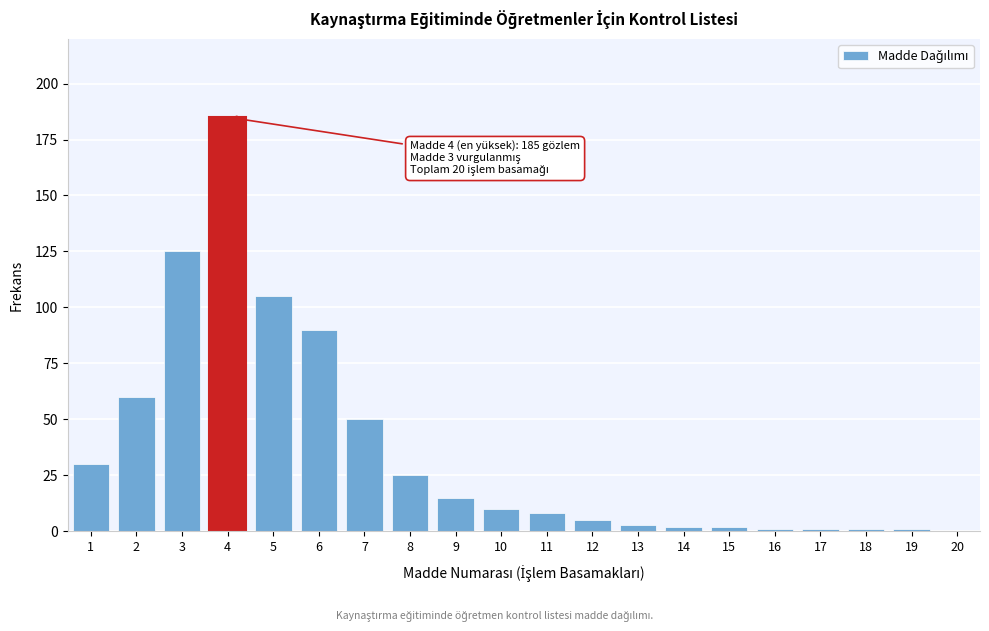

Reading left to right, transcribe all the data shown in this chart.

1=30	2=60	3=125	4=185	5=105	6=90	7=50	8=25	9=15	10=10	11=8	12=5	13=3	14=2	15=2	16=1	17=1	18=1	19=1	20=0